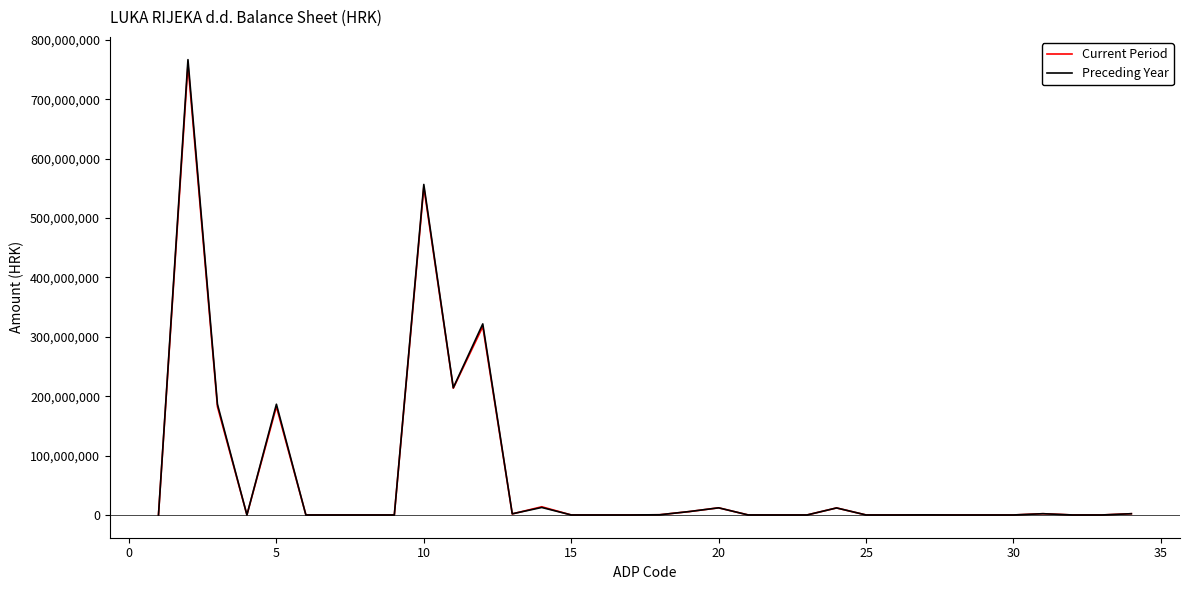

Is this an area chart (filled region under the line)?

No